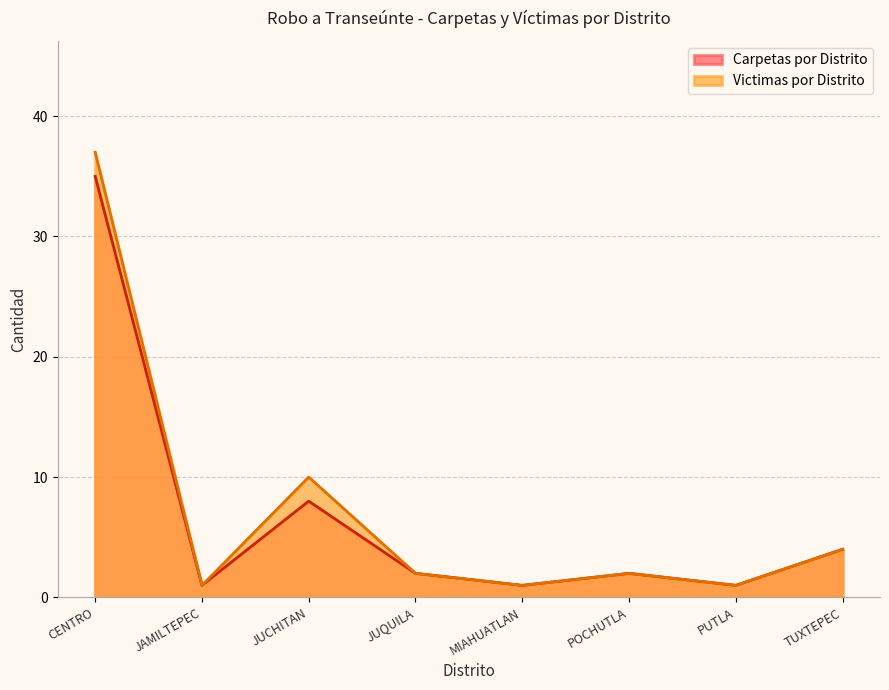

At how many categories does at least one series exceed 31?

1